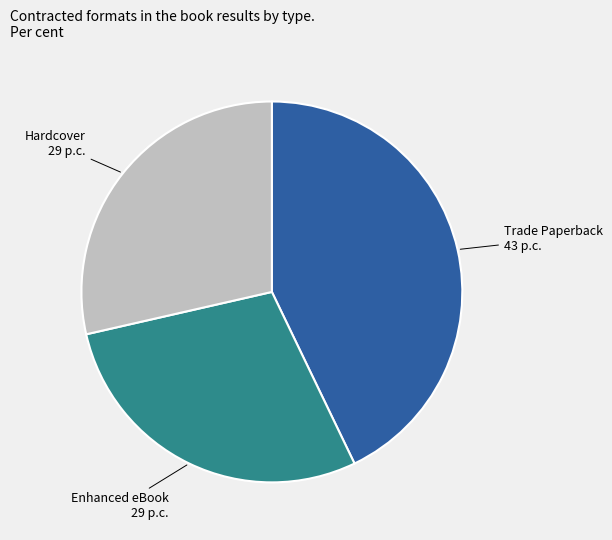

Is there any slice that represents more than half of the pie?

No